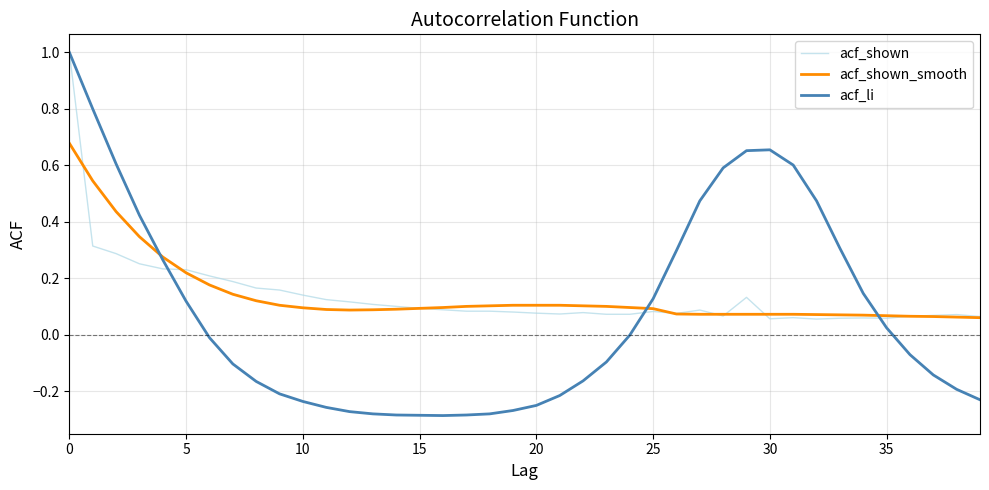

What is the highest value of the acf_shown series?

1.0